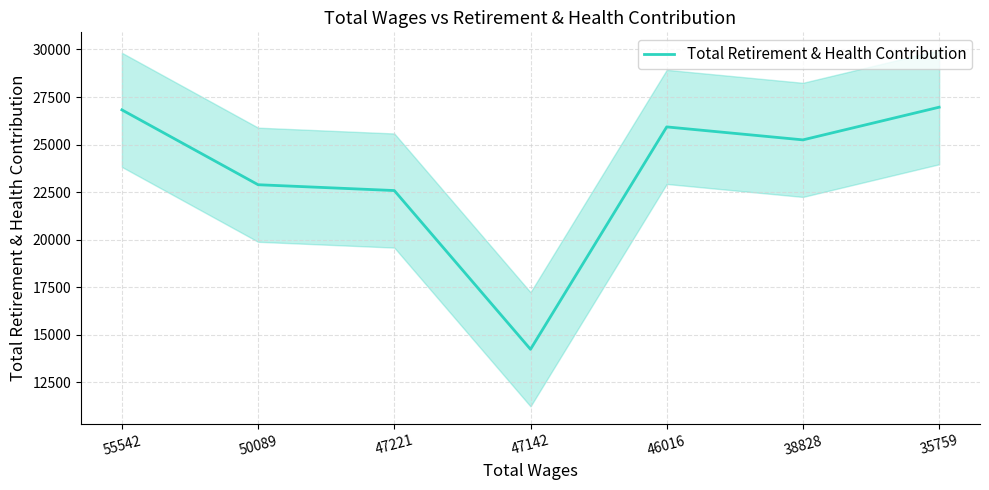

What is the value of the 6th point from the left?

25246